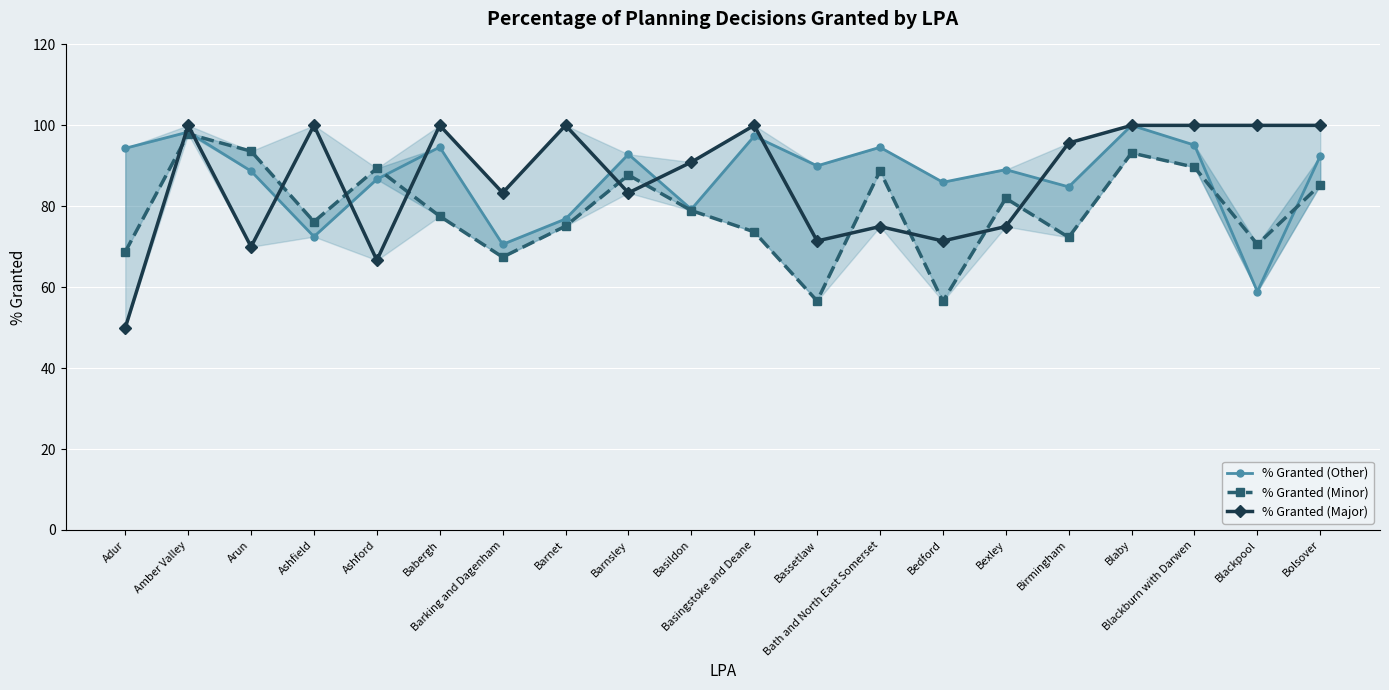

How many data points does each series have?

20